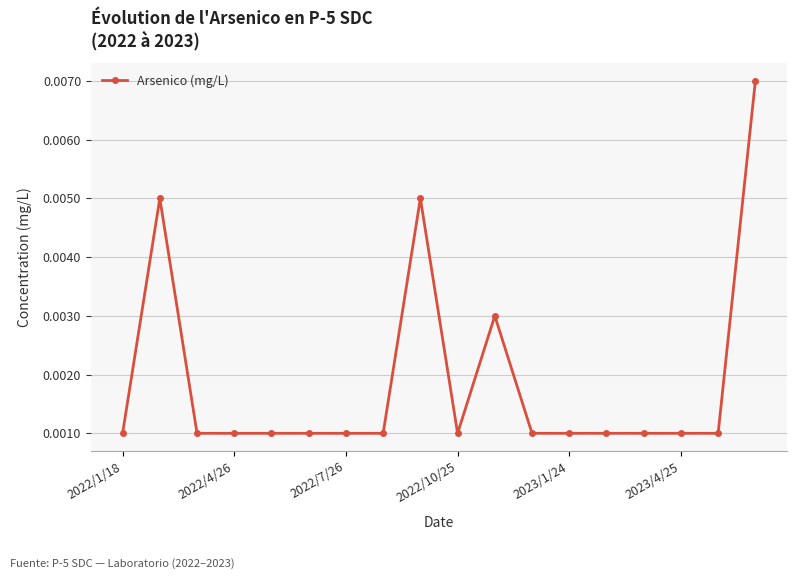

True or false: the data has more than 0 interior local peaks.

True